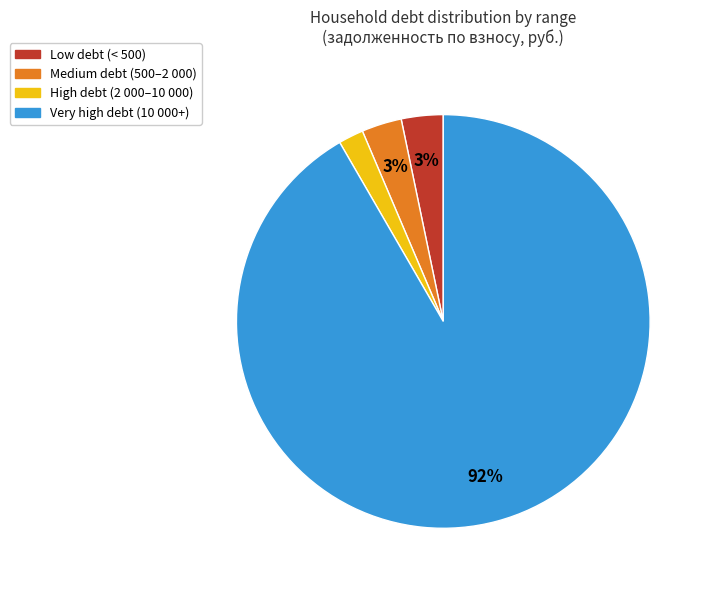

To the nearest percent, what is the average slice percentage?

25%